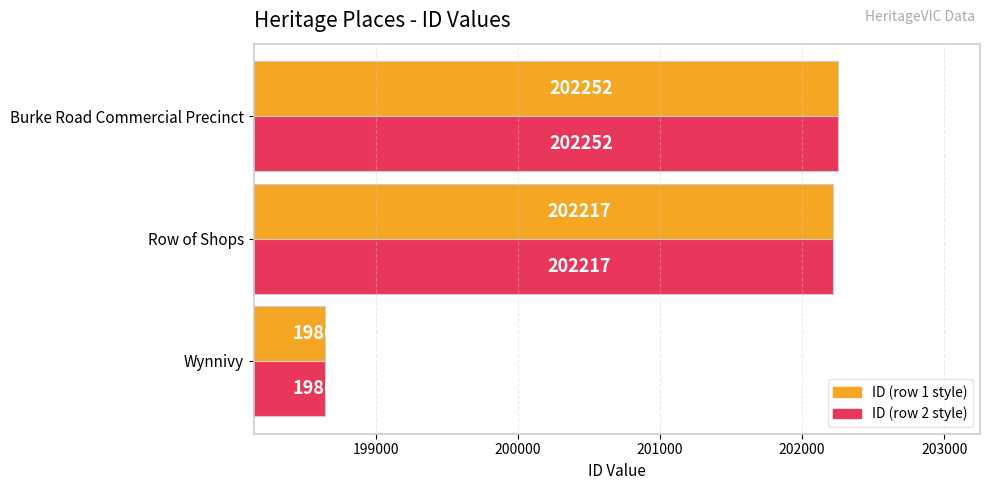

What is the greatest value displayed?

202252